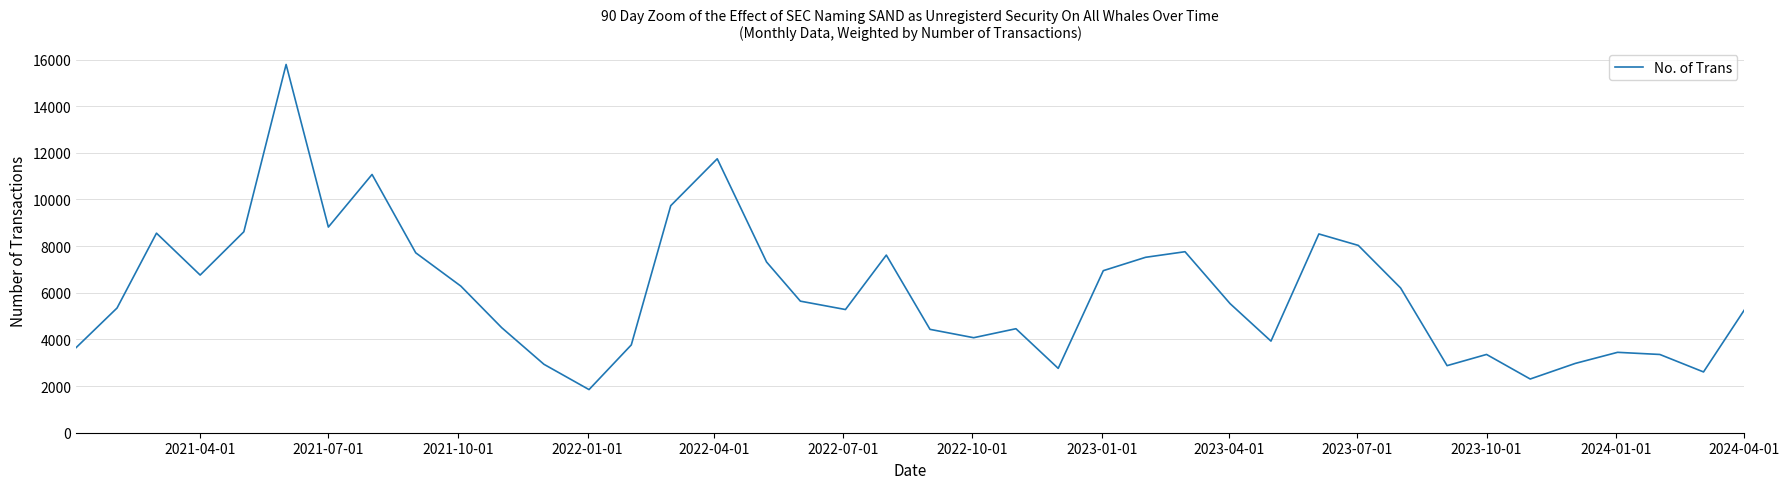

What is the minimum value shown in the chart?

1849